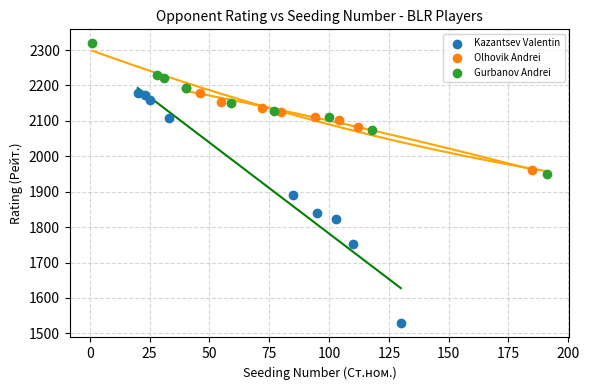

Which series has the largest Y range (max minus min)?

Kazantsev Valentin